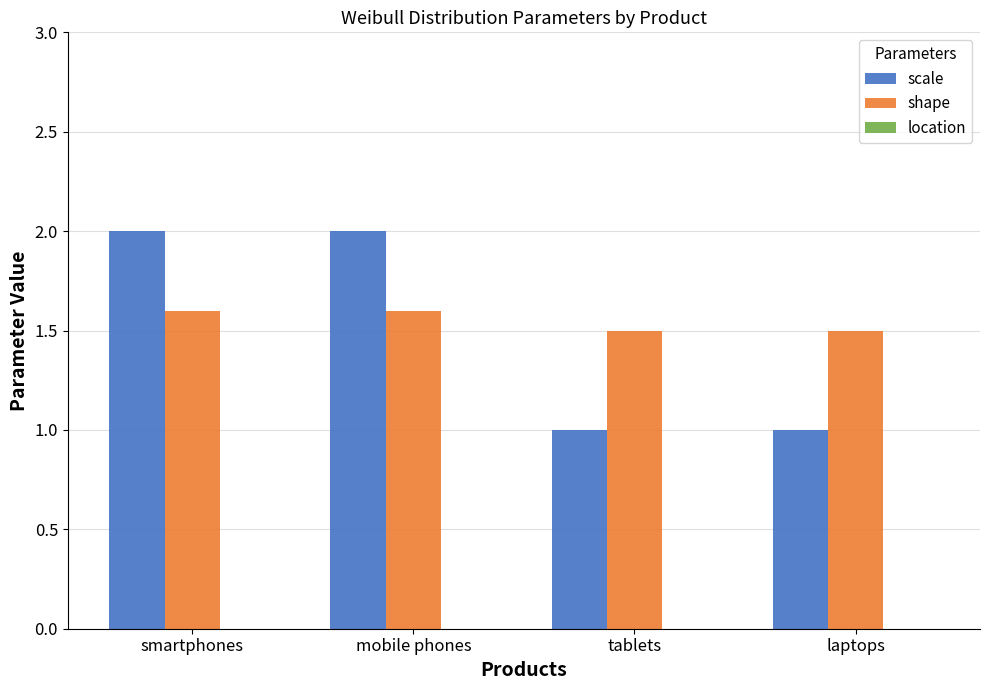

Rank the series by their maximum value, from lowest to highest.

shape, scale